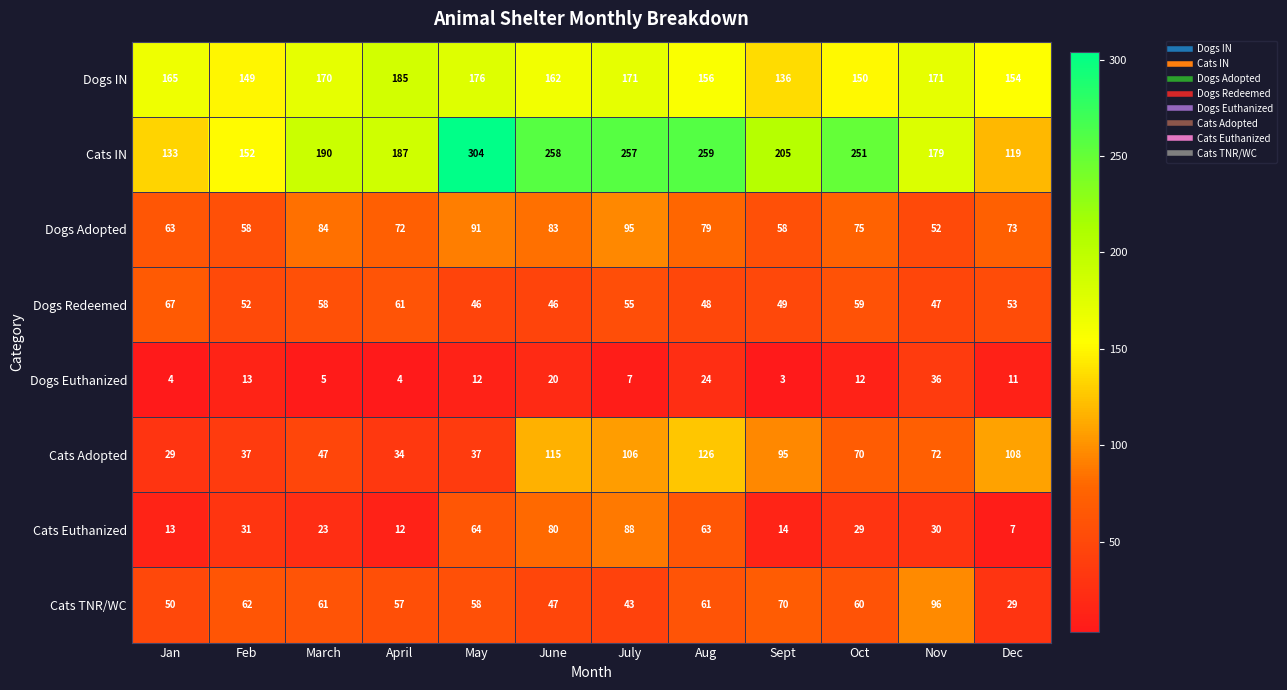

What is the difference between the highest and lowest values at Jan?

161